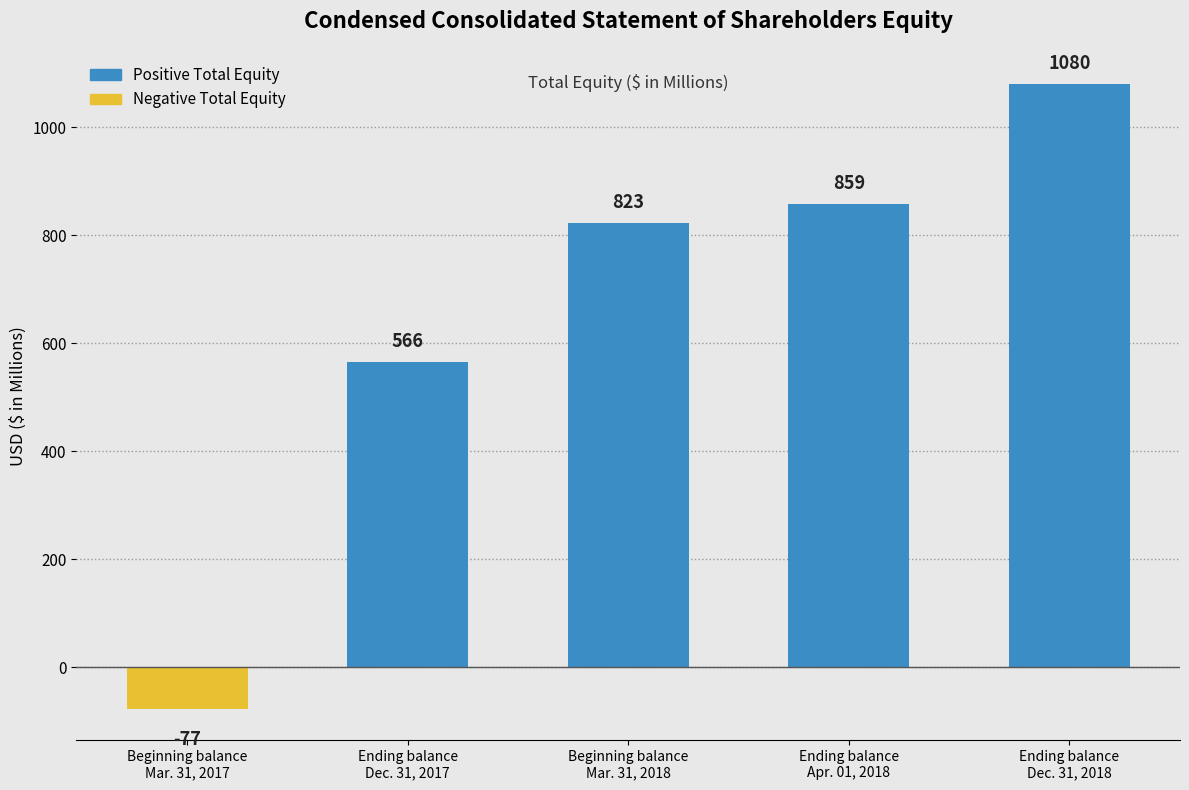

Rank the categories by value from lowest to highest.

Beginning balance
Mar. 31, 2017, Ending balance
Dec. 31, 2017, Beginning balance
Mar. 31, 2018, Ending balance
Apr. 01, 2018, Ending balance
Dec. 31, 2018